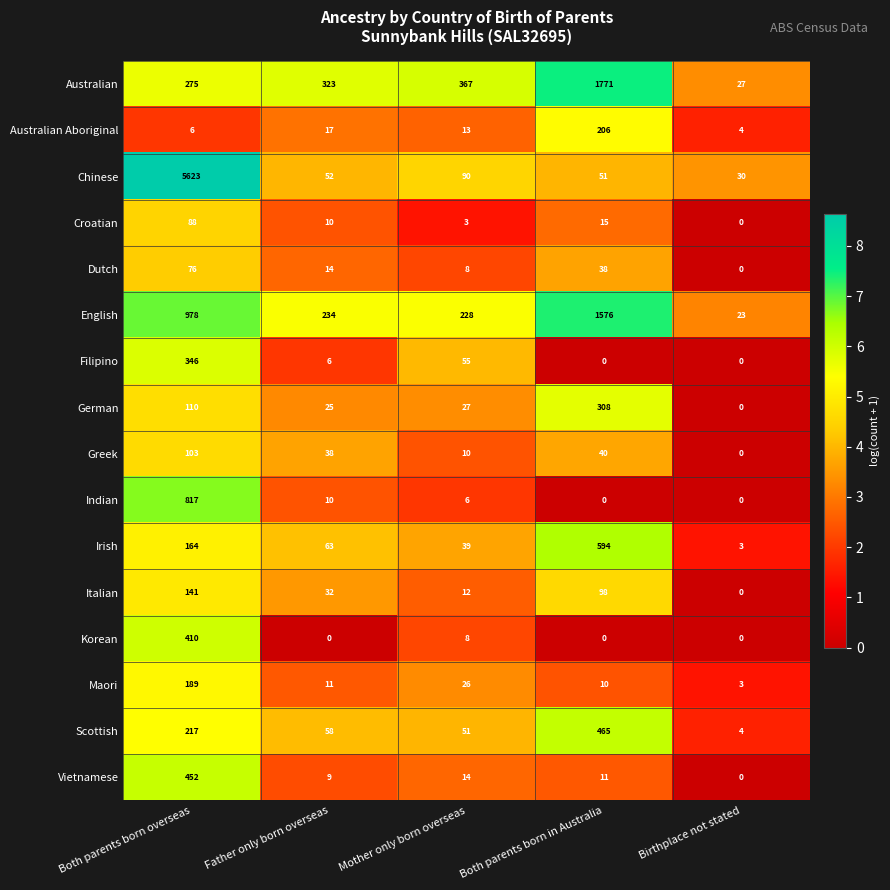

What is the sum of the Indian values at Father only born overseas and Both parents born overseas?

827